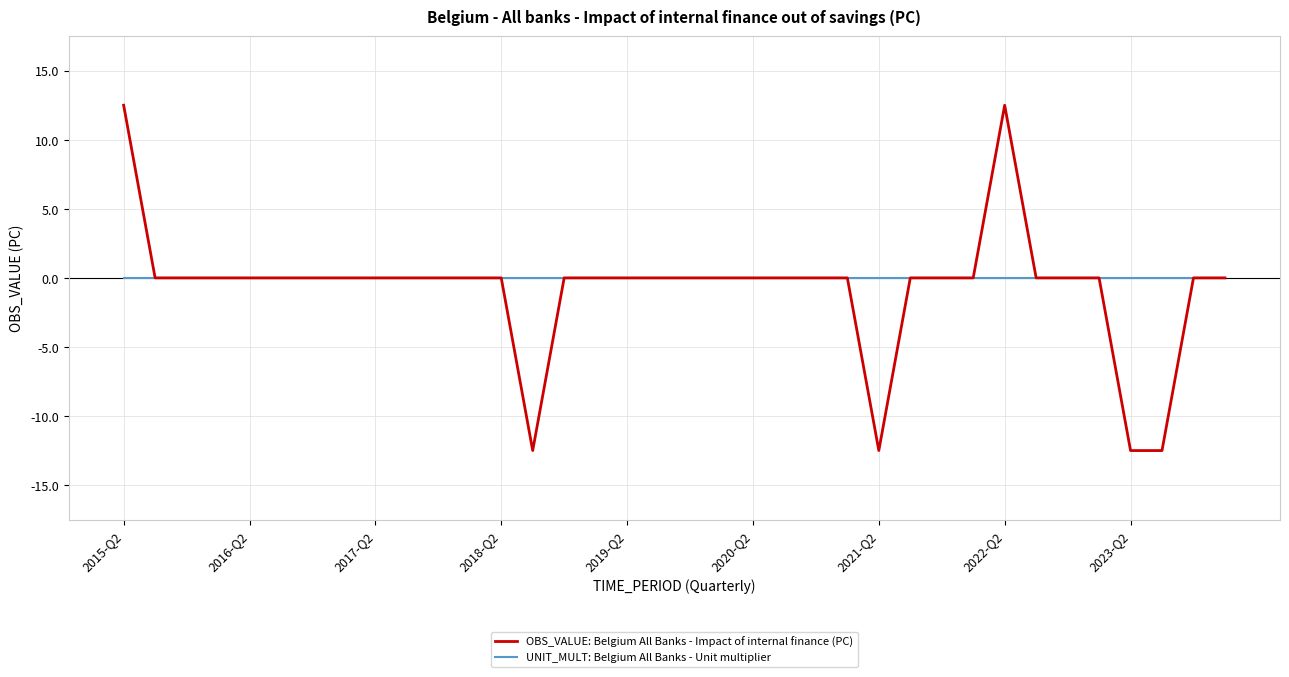

What is the minimum value for OBS_VALUE: Belgium All Banks - Impact of internal finance (PC)?

-12.5